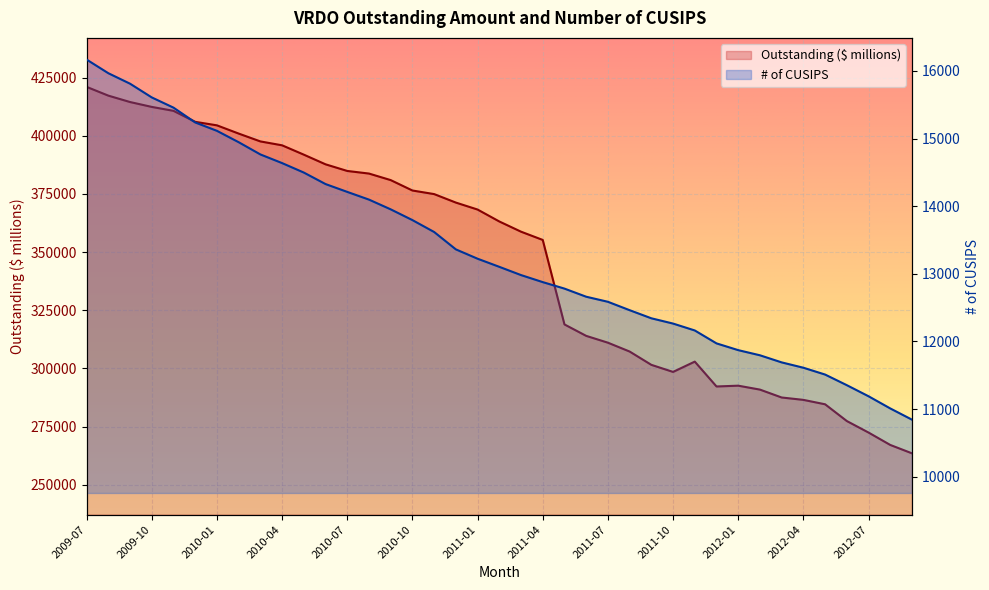

The Outstanding ($ millions) series shows 272460.5 at 2012-07. True or false?

True